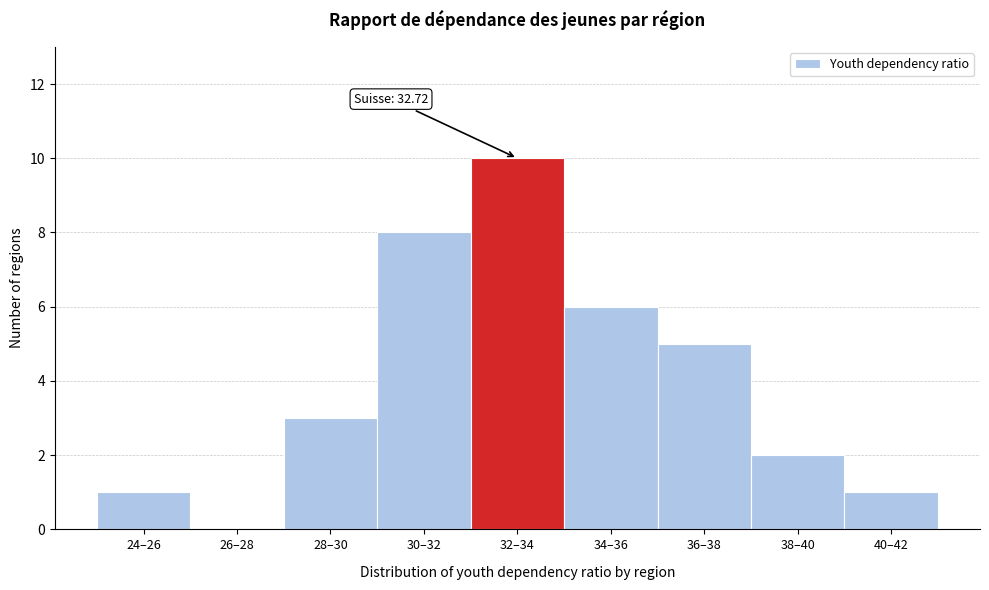

Reading left to right, extract all data points from this chart.

24–26=1	26–28=0	28–30=3	30–32=8	32–34=10	34–36=6	36–38=5	38–40=2	40–42=1